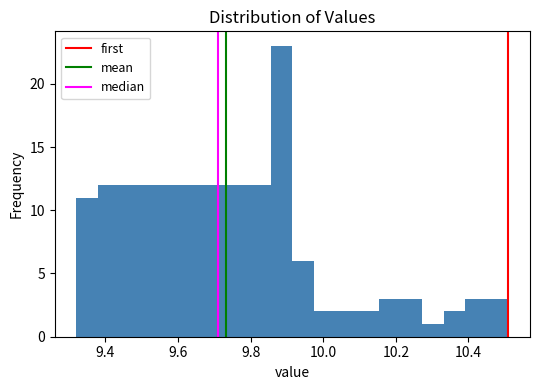

Read against the x-axis, roughly where is the centre of the tallest bar?

9.88